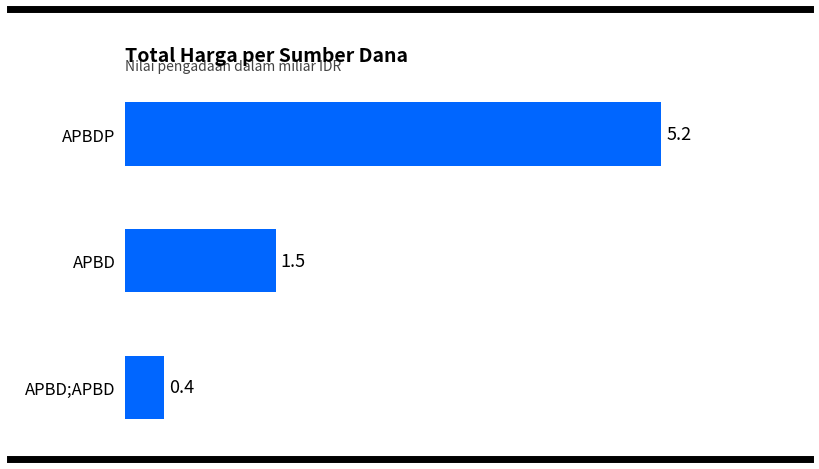

The value at APBDP is 6.9. True or false?

False